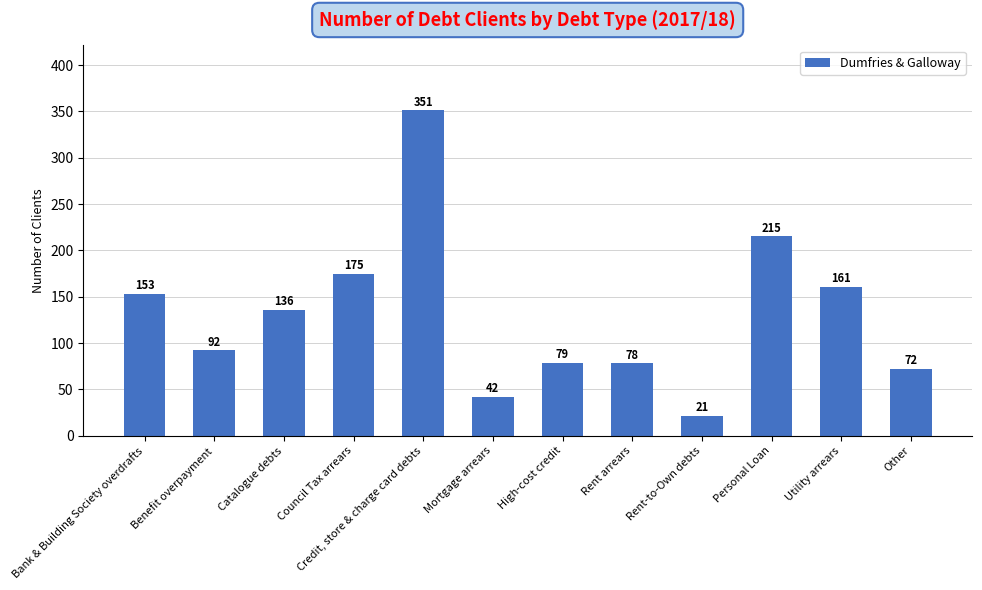

Is it true that the value at Rent-to-Own debts is 21?

True